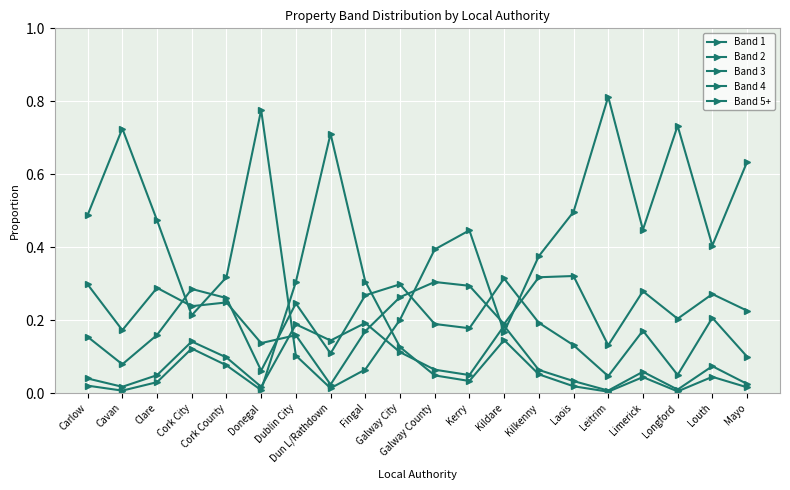

True or false: Band 1 has more than 0 points higher than both neighbors.

True